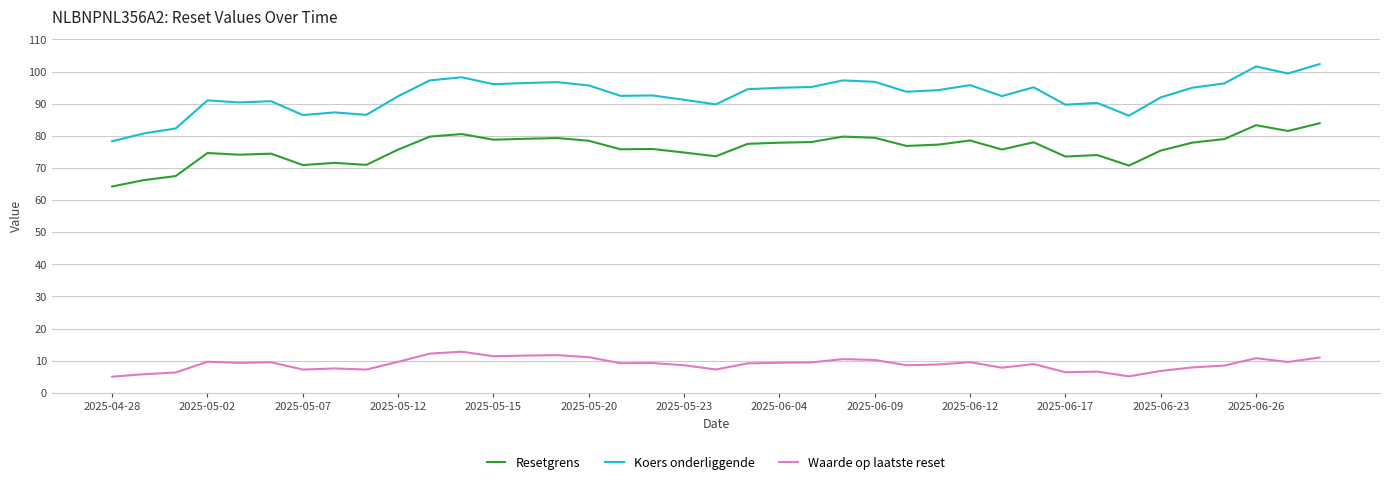

What is the sum of all Koers onderliggende values?

3614.8